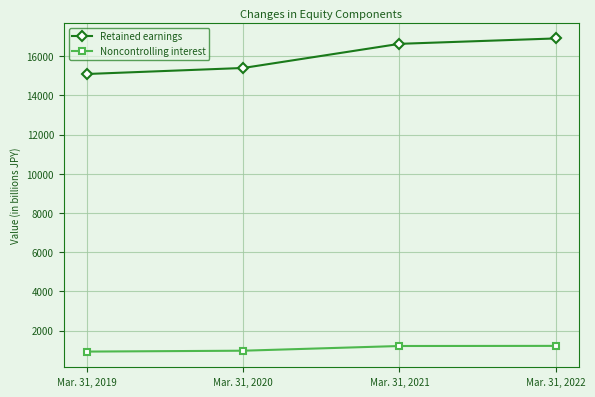

Between Mar. 31, 2020 and Mar. 31, 2021, which series saw the biggest shift?

Retained earnings